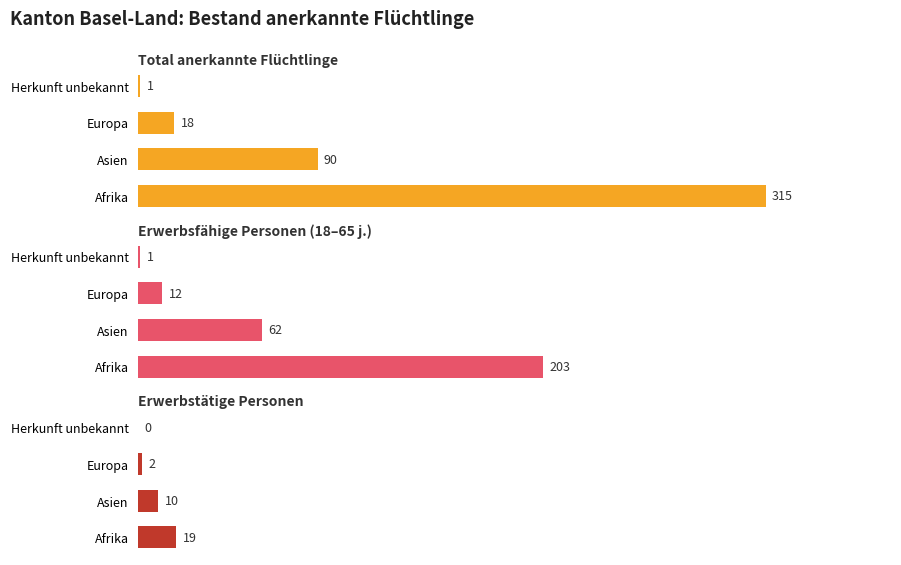

Rank the series by their maximum value, from lowest to highest.

Erwerbstätige Personen, Erwerbsfähige Personen (18–65 j.), Total anerkannte Flüchtlinge